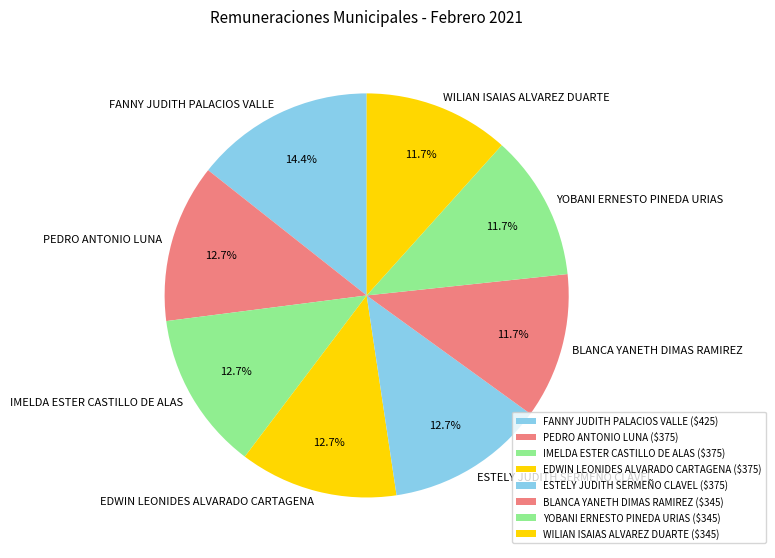

Combined, what portion of the pie is ESTELY JUDITH SERMEÑO CLAVEL and IMELDA ESTER CASTILLO DE ALAS?

25.3%